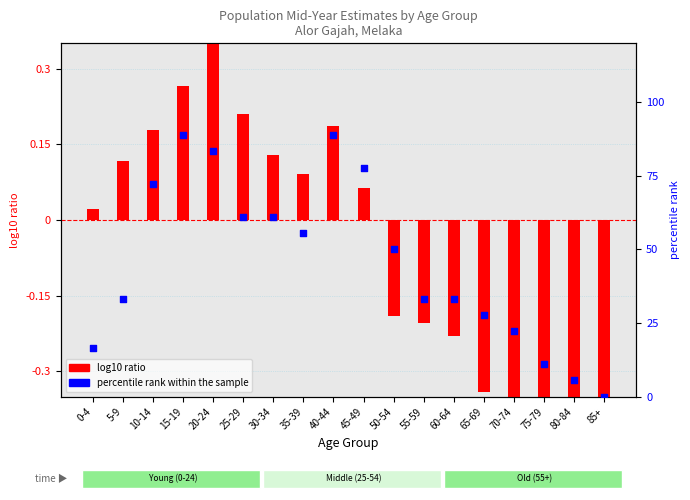

Which series has the widest spread of Y values?

percentile rank within the sample